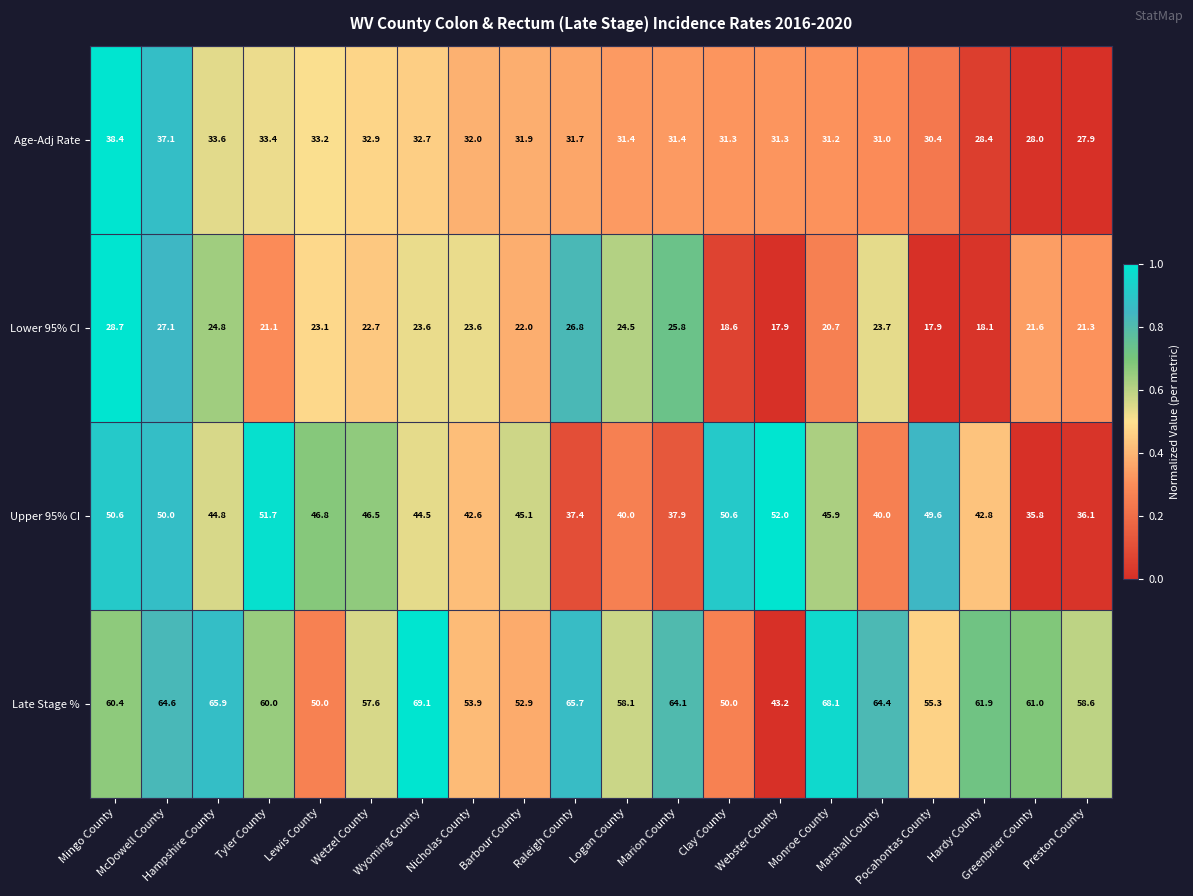

Rank the series by their average value, from highest to lowest.

Late Stage %, Upper 95% CI, Age-Adj Rate, Lower 95% CI